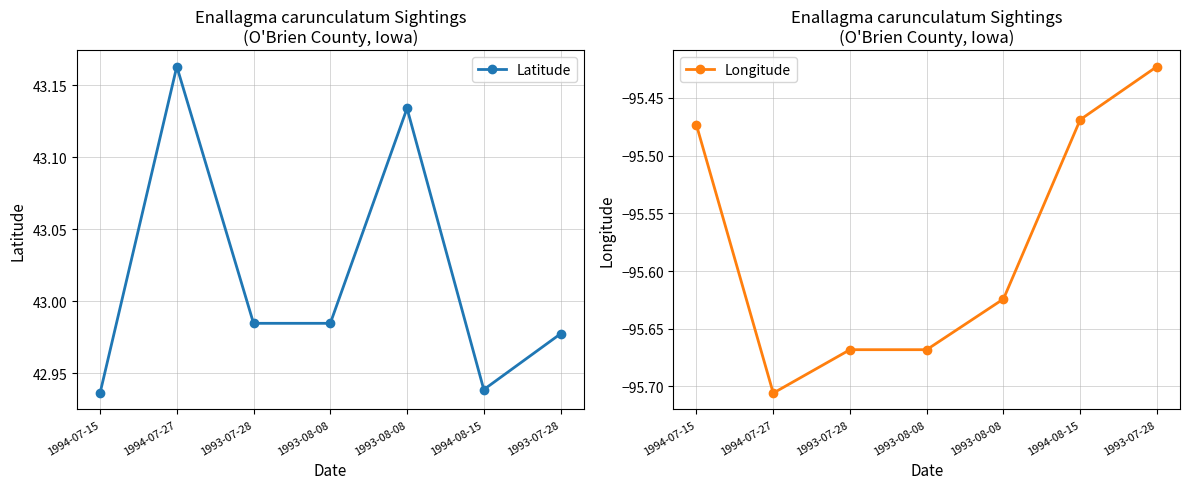

The value of Longitude at 1993-07-28 is -95.4. True or false?

True